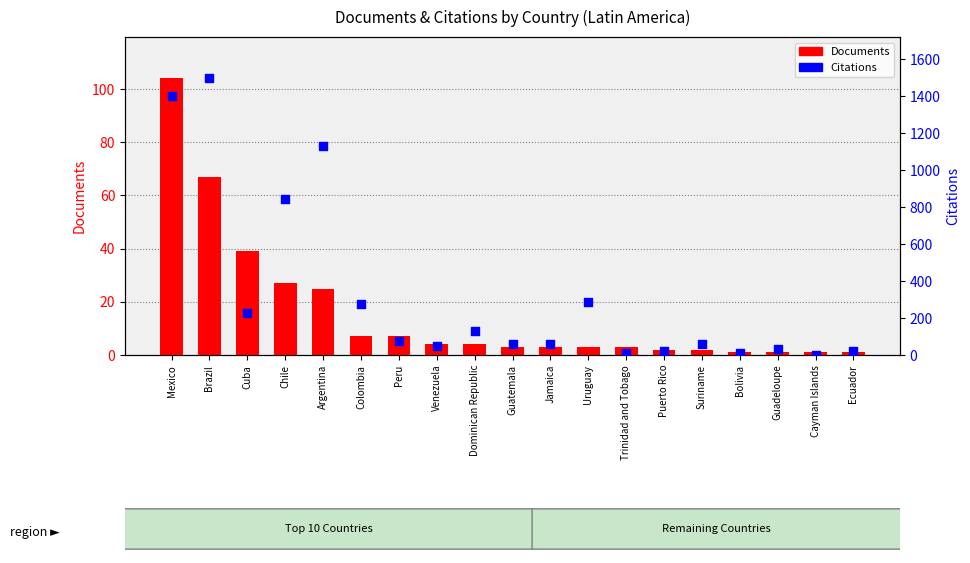

Which series reaches the maximum Y coordinate?

Citations